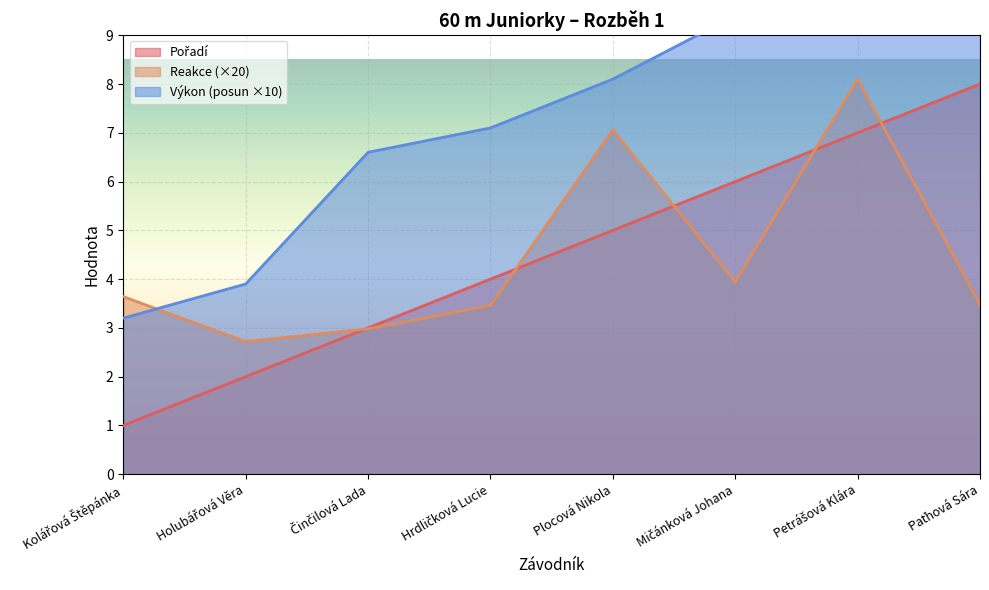

Is the value of Reakce at Činčilová Lada greater than the value of Pořadí at Kolářová Štěpánka?

Yes